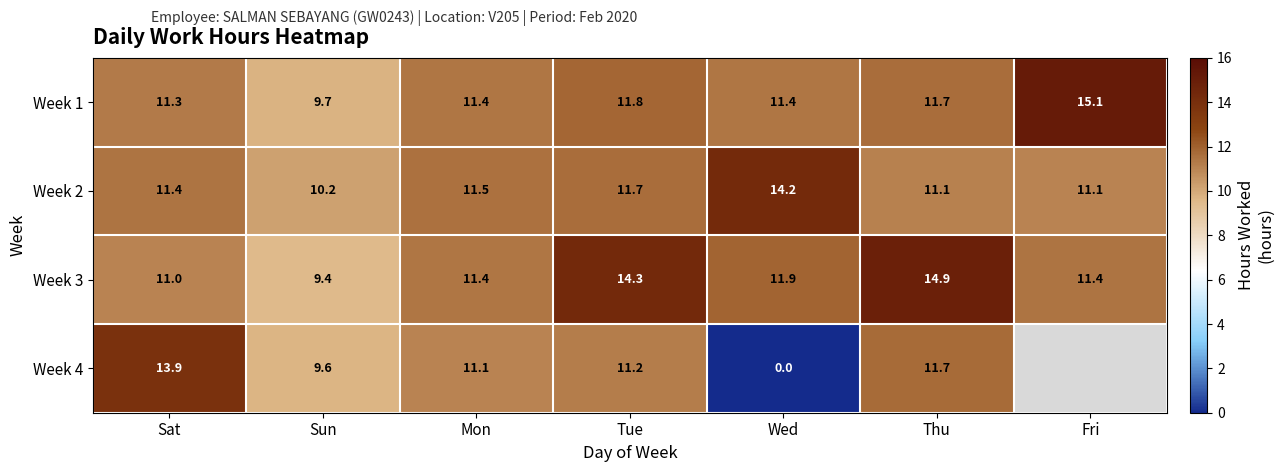

Where is Week 3 nearest to the value 12?

Wed